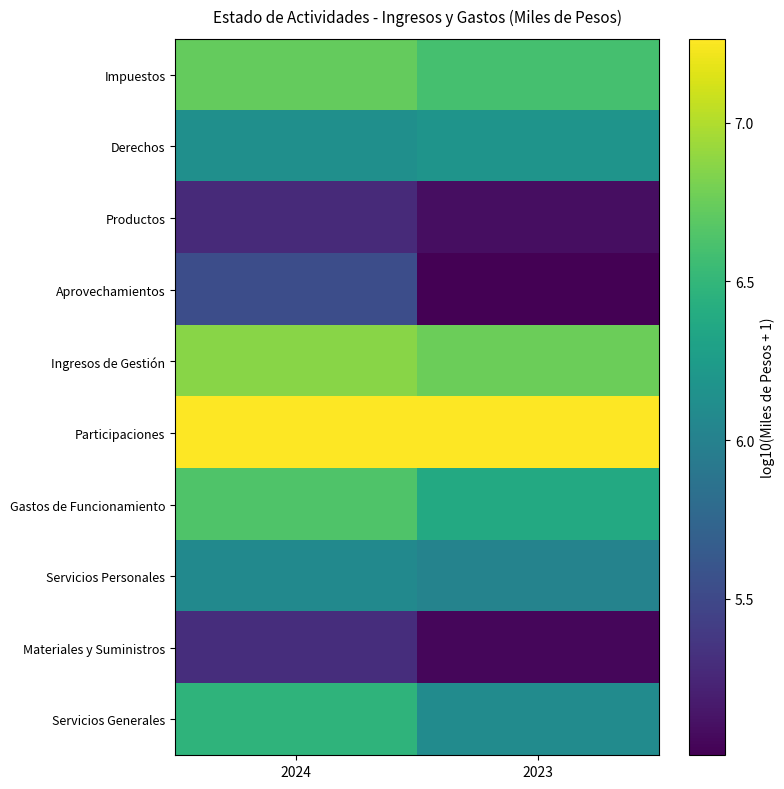

Between 2024 and 2023, which series saw the biggest shift?

Aprovechamientos